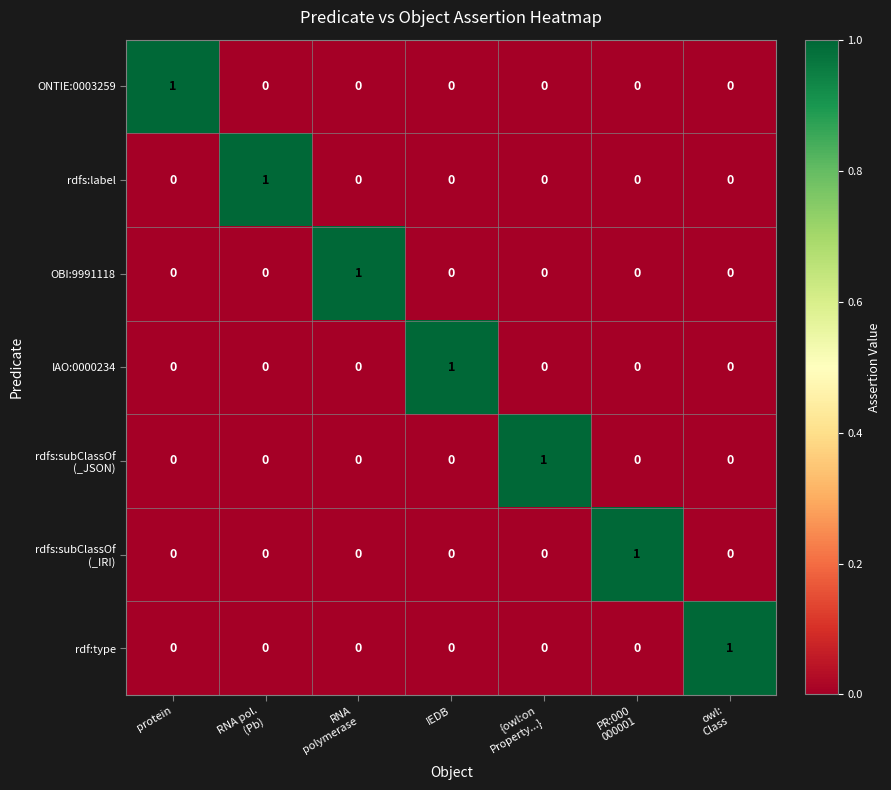

How many OBI:9991118 values are between 0 and 1?

7